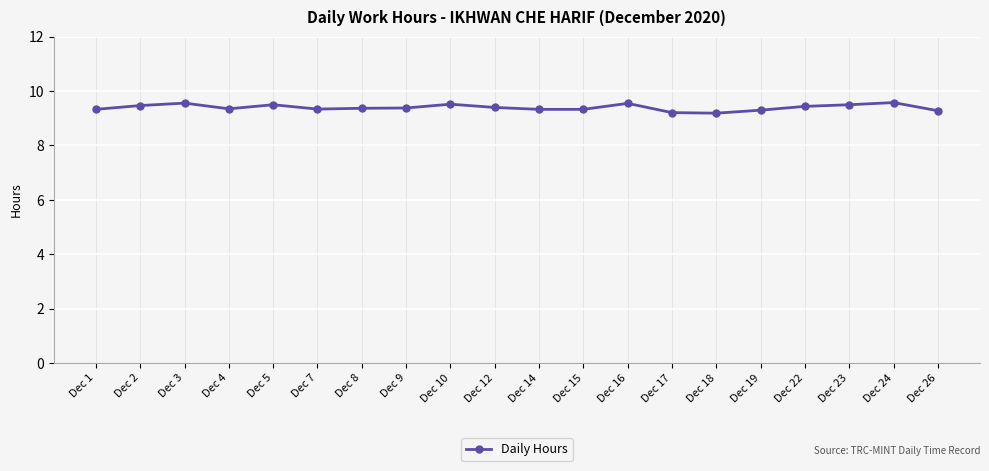

Does the chart display data point markers on the line(s)?

Yes